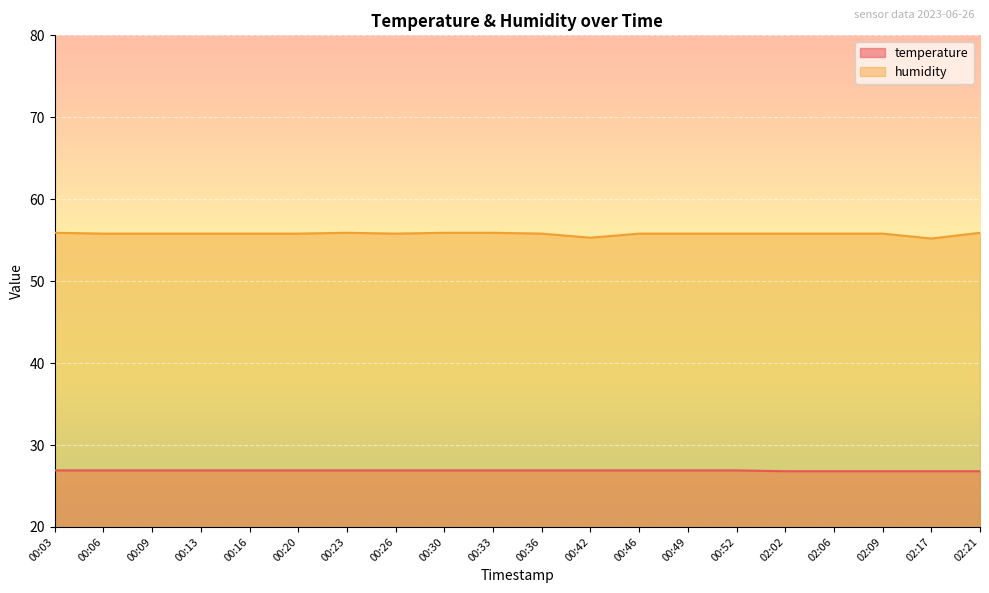

What is the sum of the temperature values at 00:06 and 00:49?

53.8